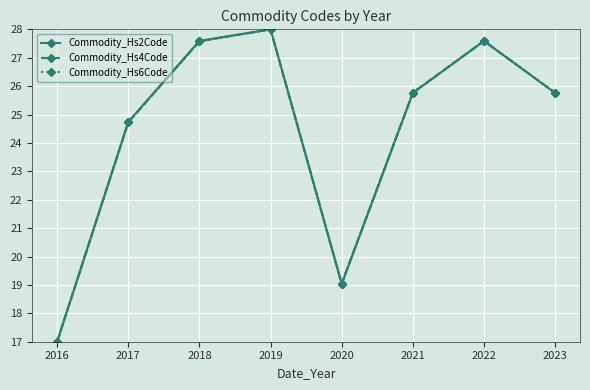

What is the sum of the Commodity_Hs4Code values at 2018 and 2020?

46.6